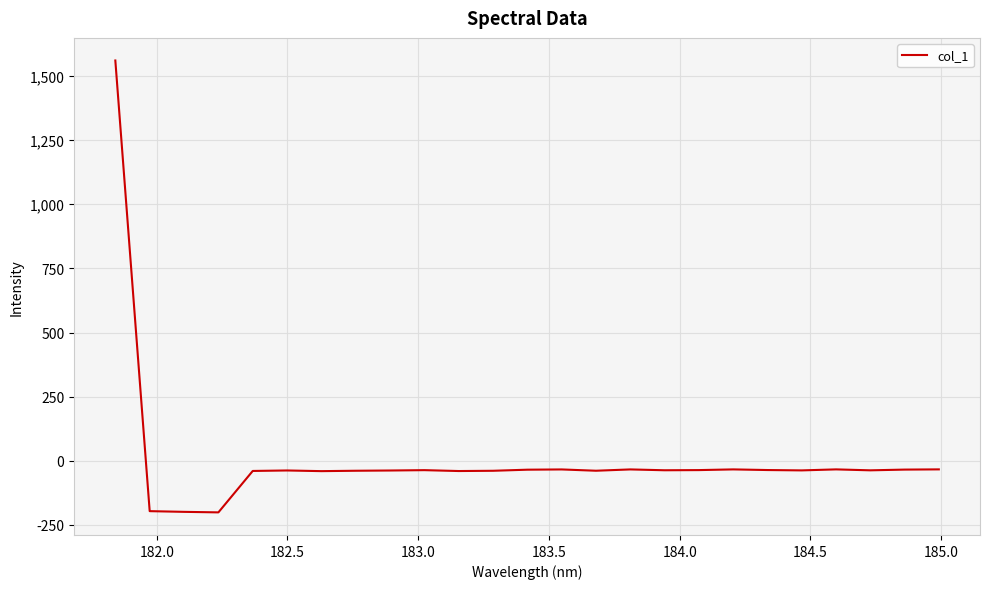

What is the sum of all values?

196.0